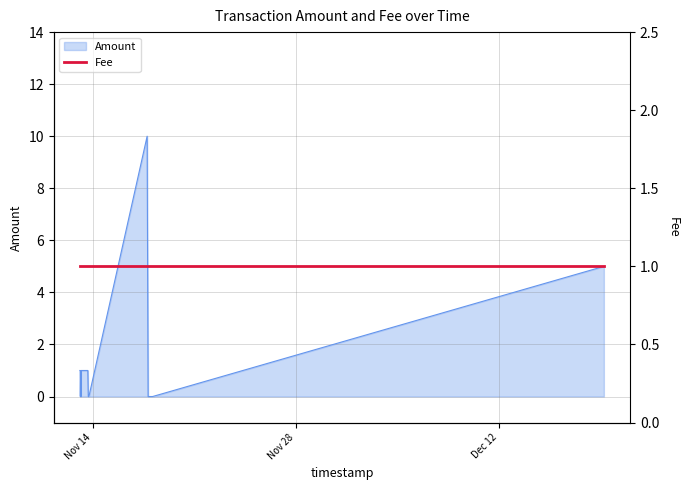

Rank the categories by value from highest to lowest.

2017-11-17 17:55:17, 2017-12-19 06:03:03, 2017-11-13 02:44:51, 2017-11-13 02:56:08, 2017-11-13 03:08:42, 2017-11-13 03:54:06, 2017-11-13 04:05:11, 2017-11-13 04:18:20, 2017-11-13 15:44:03, 2017-11-13 03:20:28, 2017-11-13 04:00:01, 2017-11-13 04:10:55, 2017-11-13 16:28:19, 2017-11-13 17:31:03, 2017-11-17 19:31:29, 2017-11-17 19:54:51, 2017-11-17 20:01:39, 2017-11-18 02:59:08